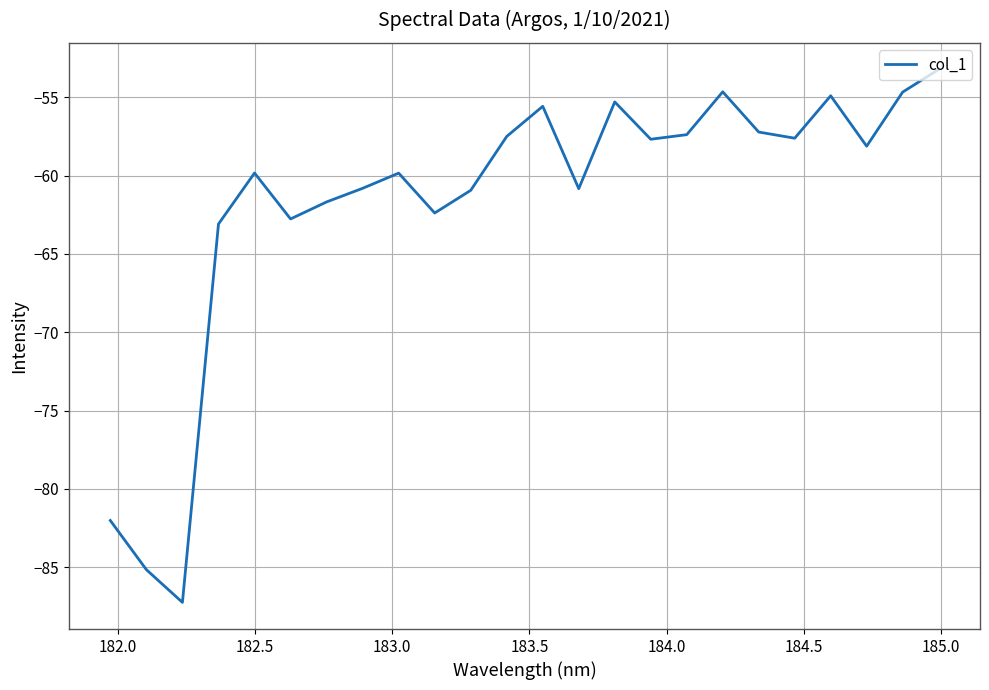

What is the smallest value displayed?

-87.3